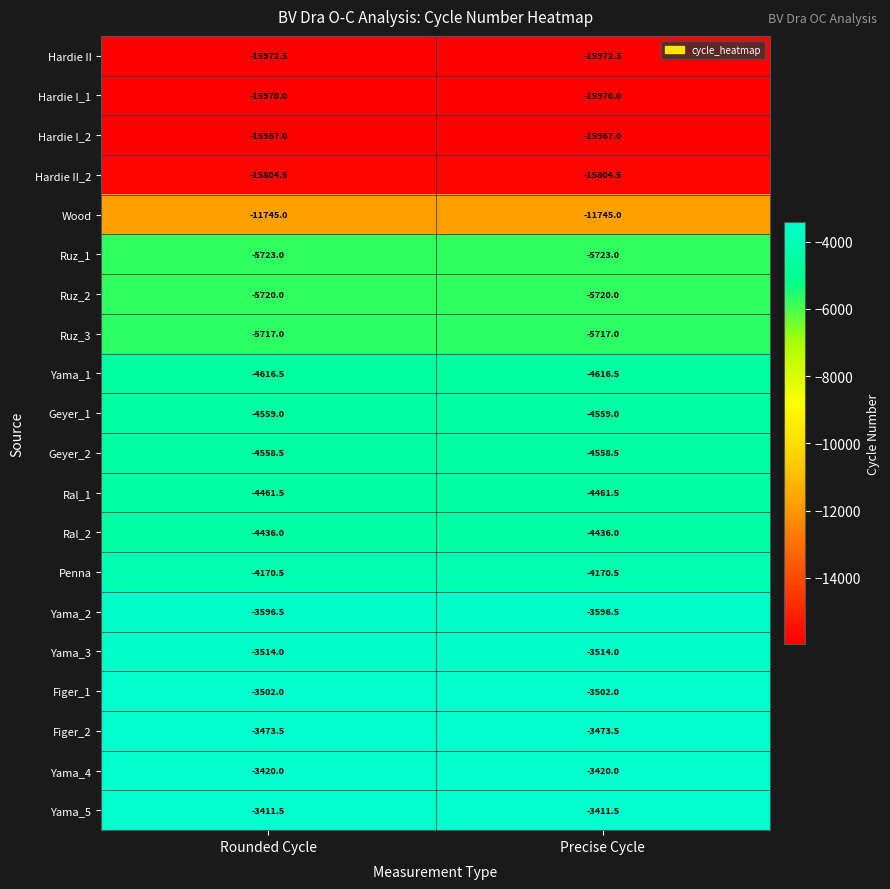

What is the smallest value displayed?

-15972.5